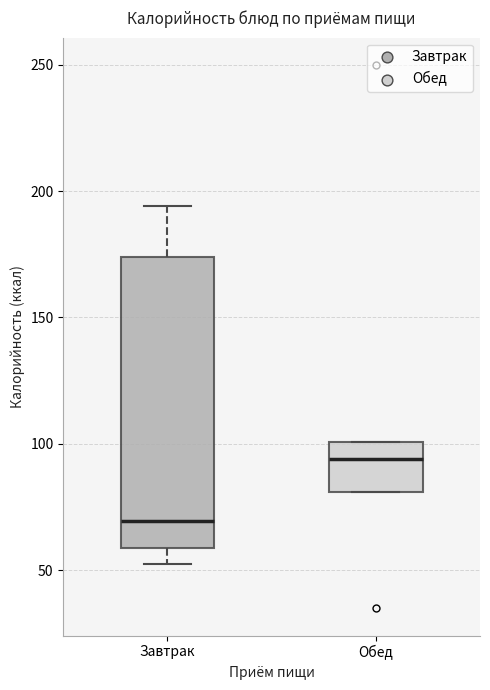

Reading left to right, transcribe this box plot: for each box, give where its median line is, the range the box spans, and where its two whiskers end, as read against the y-axis. The values are not printed on the chart, so give them approximately, as read against the axis.

Завтрак: median 70, box 60 to 175, whiskers 50 to 195
Обед: median 95, box 80 to 100, whiskers 80 to 100